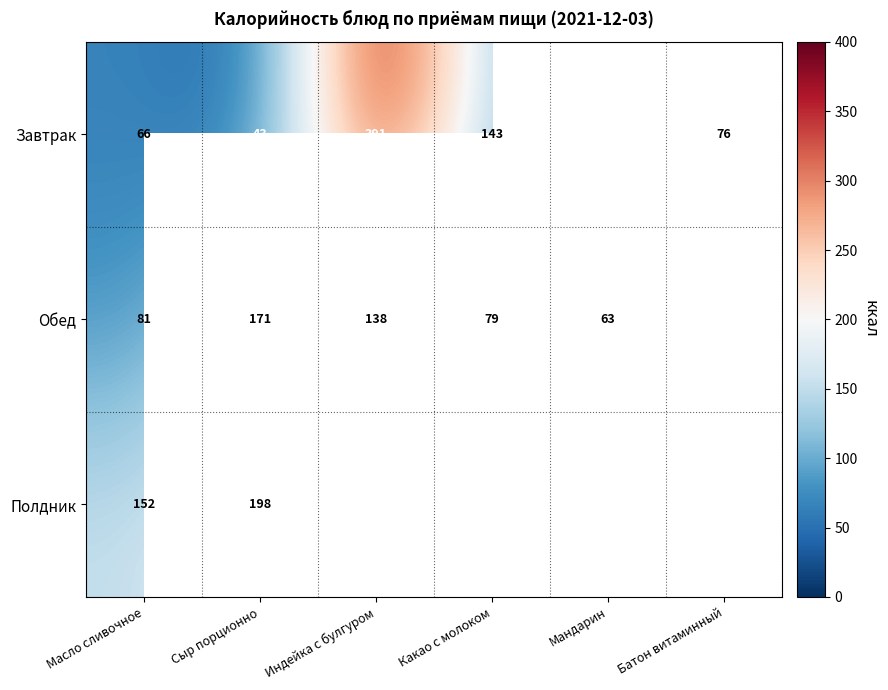

Rank the series at Масло сливочное from lowest to highest value.

Завтрак, Обед, Полдник